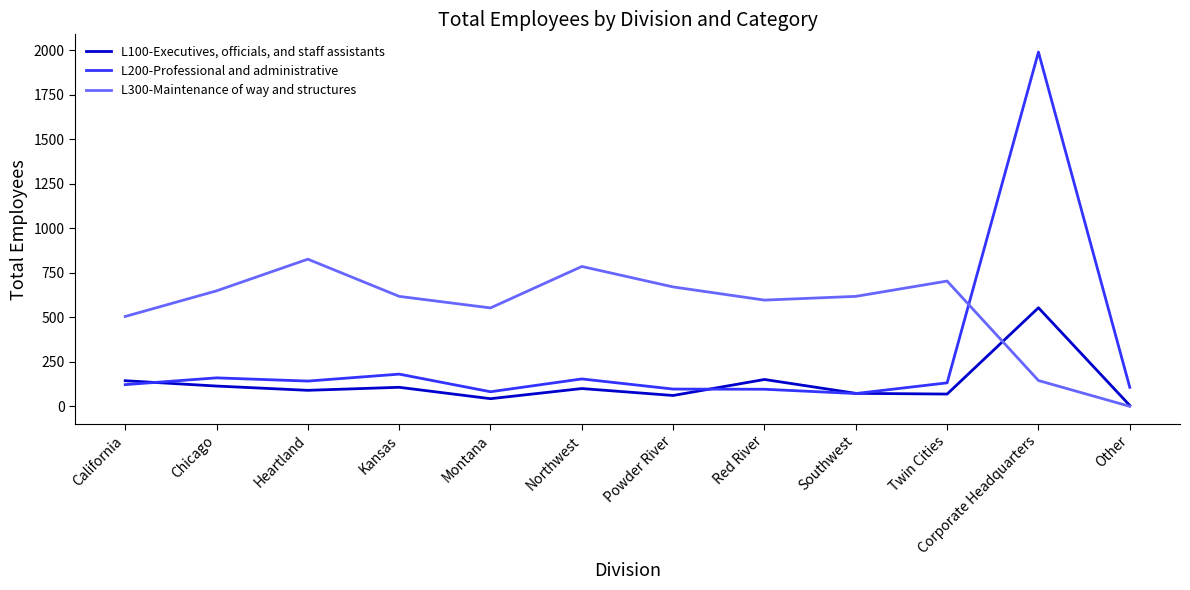

At which label does L300-Maintenance of way and structures reach its minimum?

Other